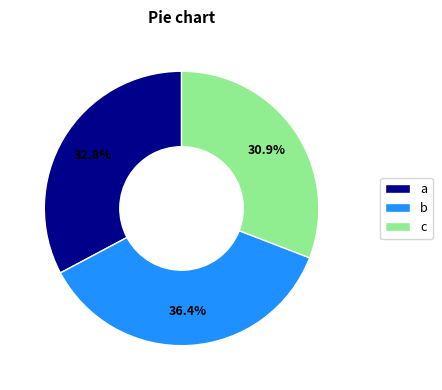

Between a and b, which is larger?

b